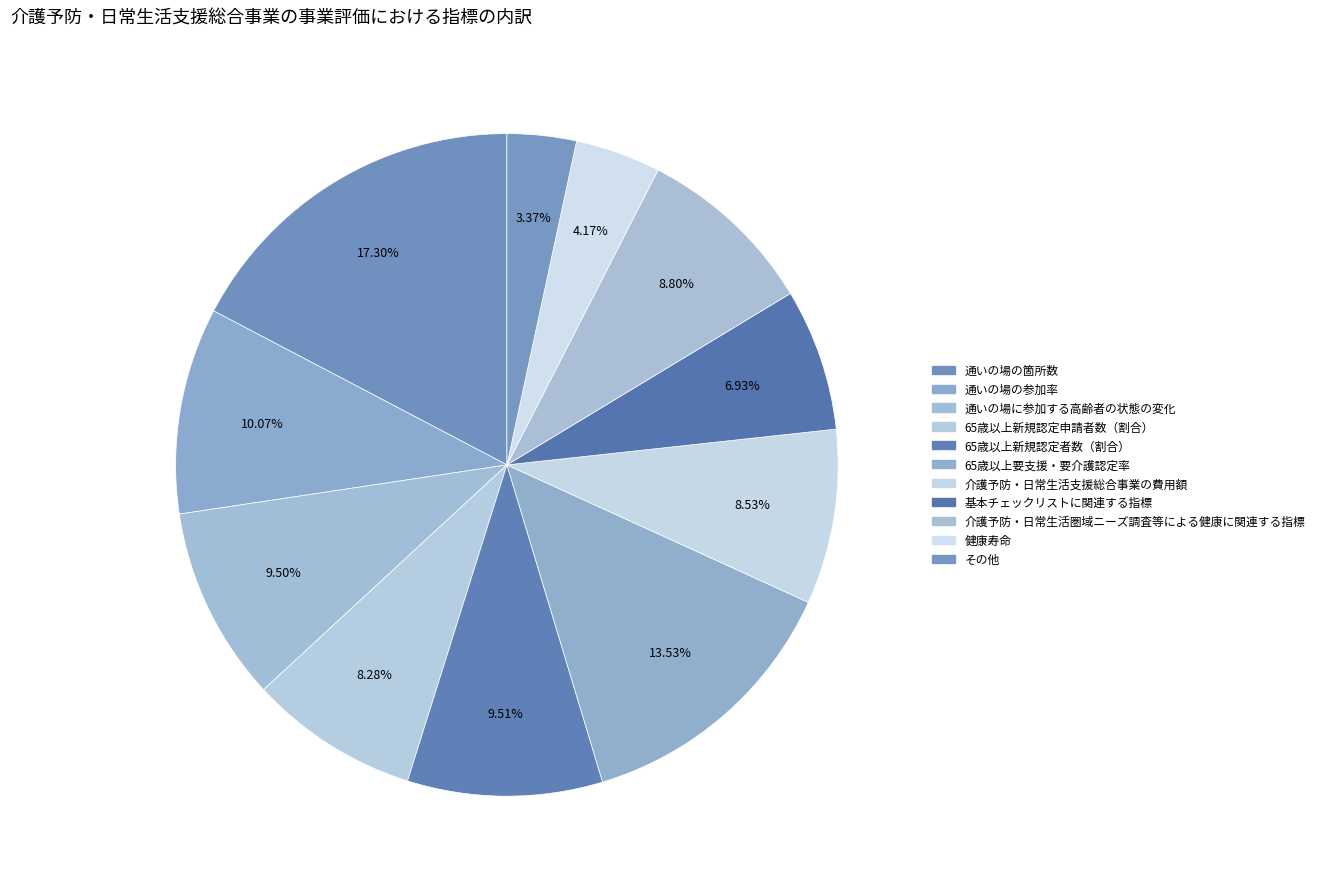

Which category has the smallest portion of the pie?

その他